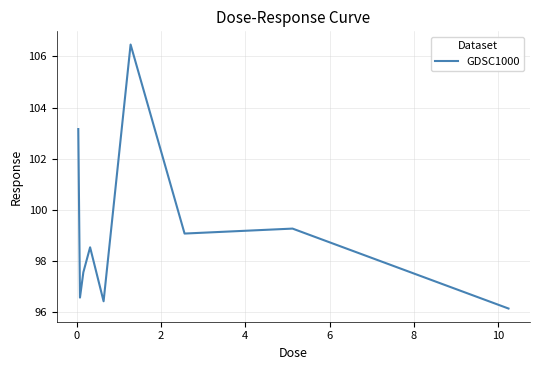

What is the difference between the maximum and minimum values?

10.3